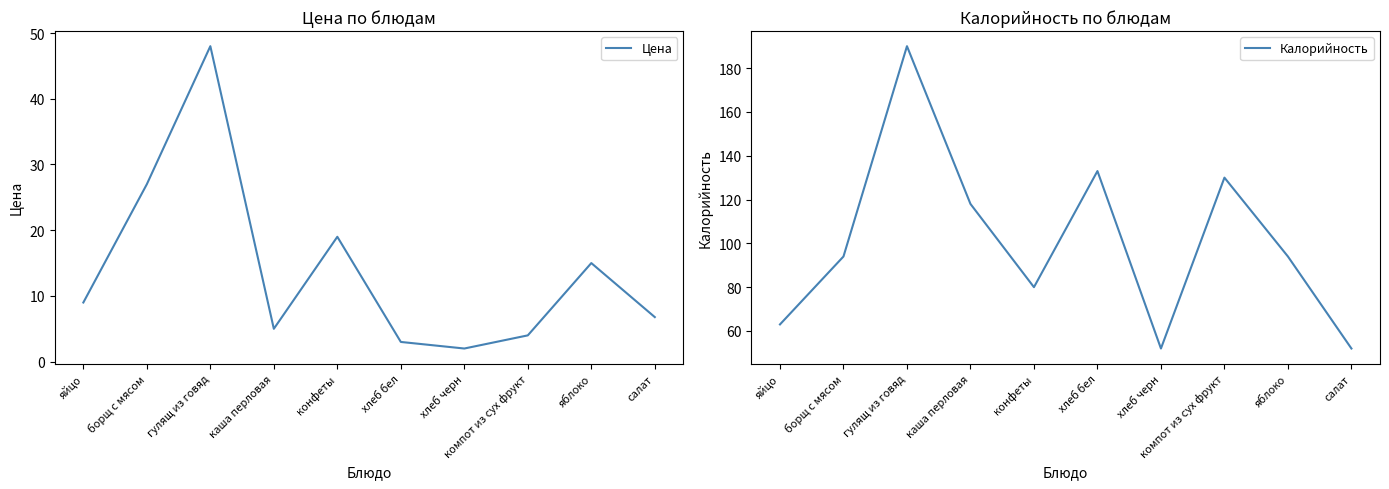

What is the value of the Калорийность point at the 7th from the left?

52.0